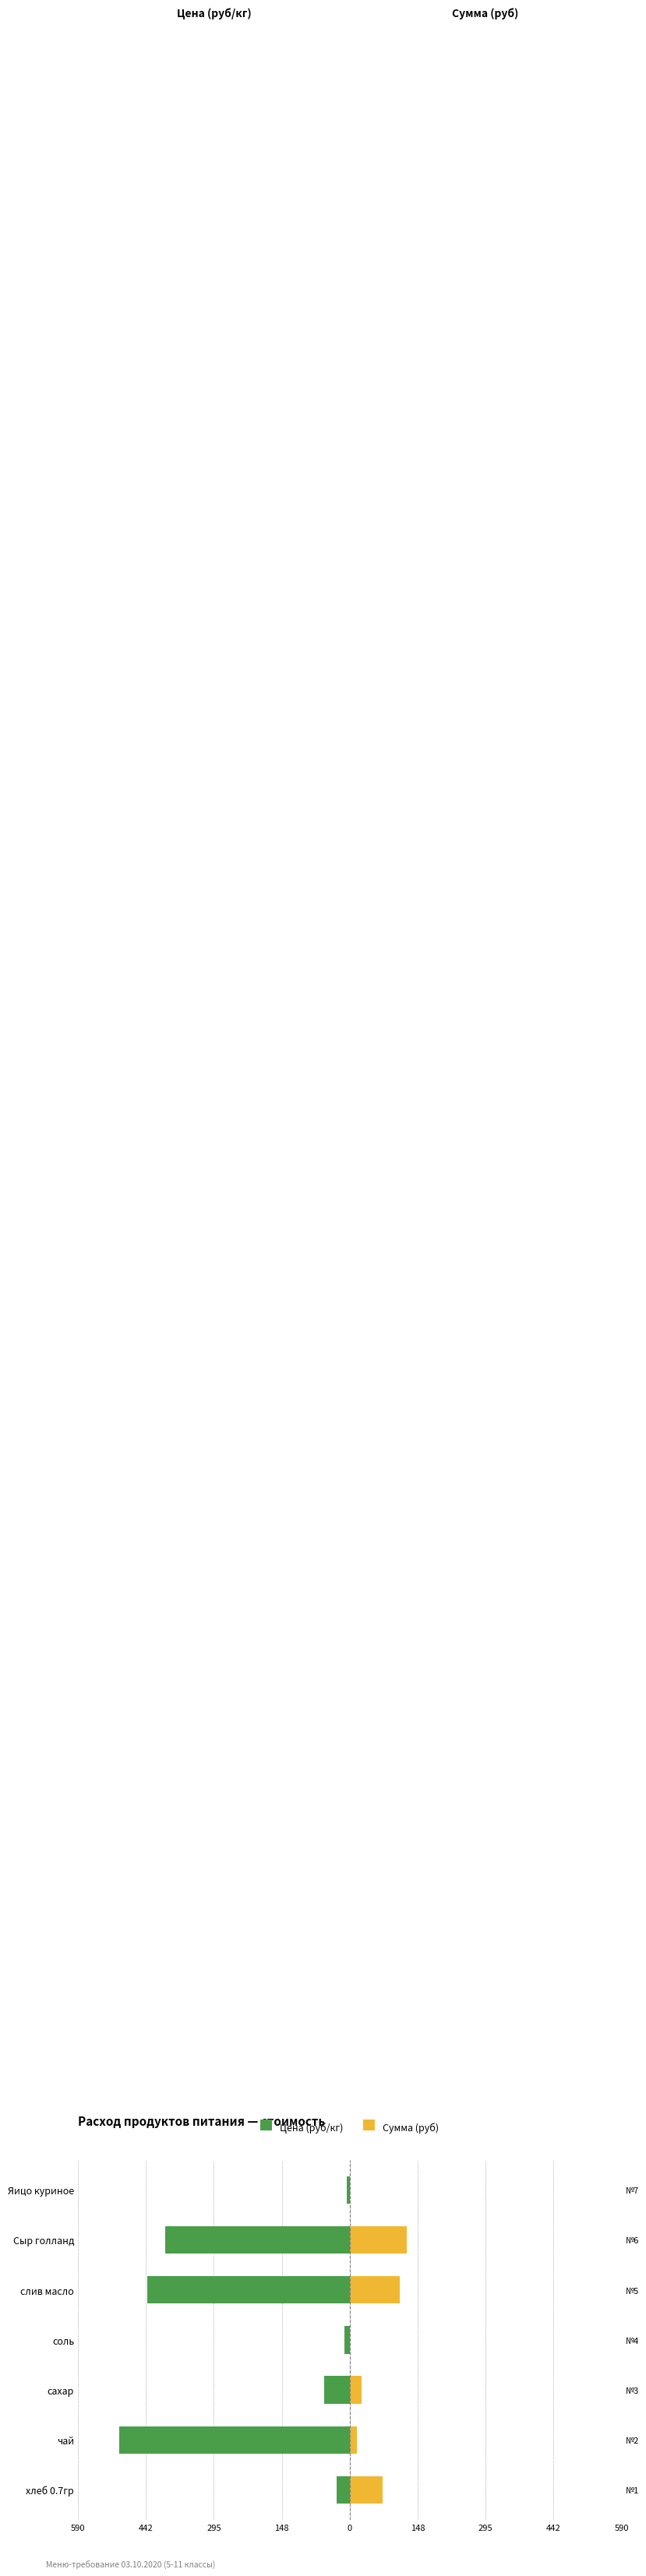

How many groups of bars are there?

7